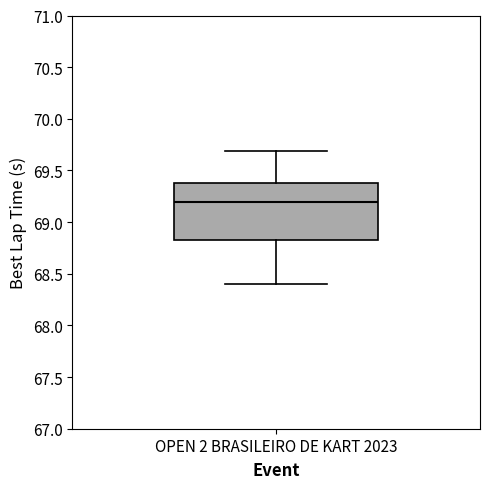

Read this box plot against the y-axis: the position of the median line, the range covered by the box, and the ends of both whiskers. The values are not printed on the chart, so give them approximately, as read against the axis.

median 69.20, box 68.85 to 69.35, whiskers 68.40 to 69.70